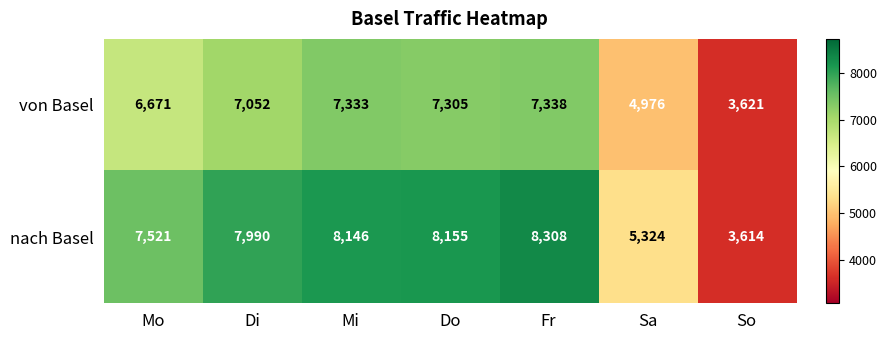

Rank the series by their maximum value, from lowest to highest.

von Basel, nach Basel